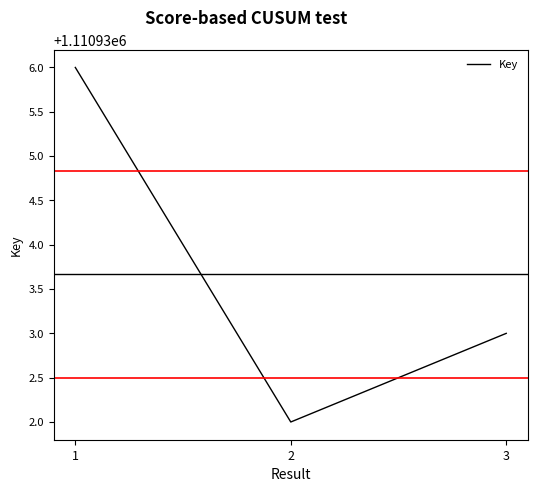

What is the ratio of the value at 3 to the value at 2?

1.0